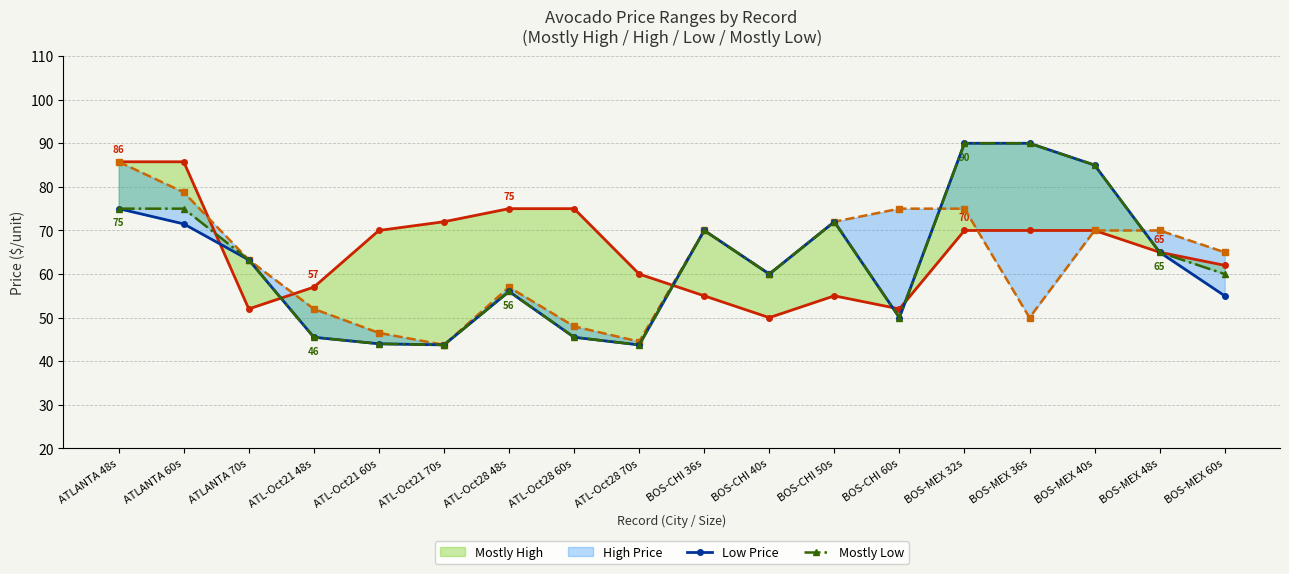

Does the chart have visible grid lines?

Yes